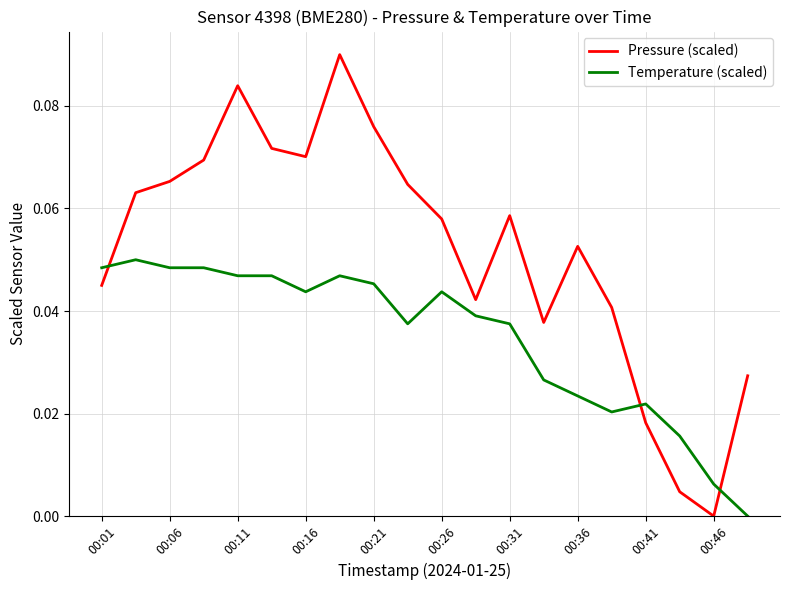

List the series in order of their overall mean, lowest first.

Temperature (scaled), Pressure (scaled)